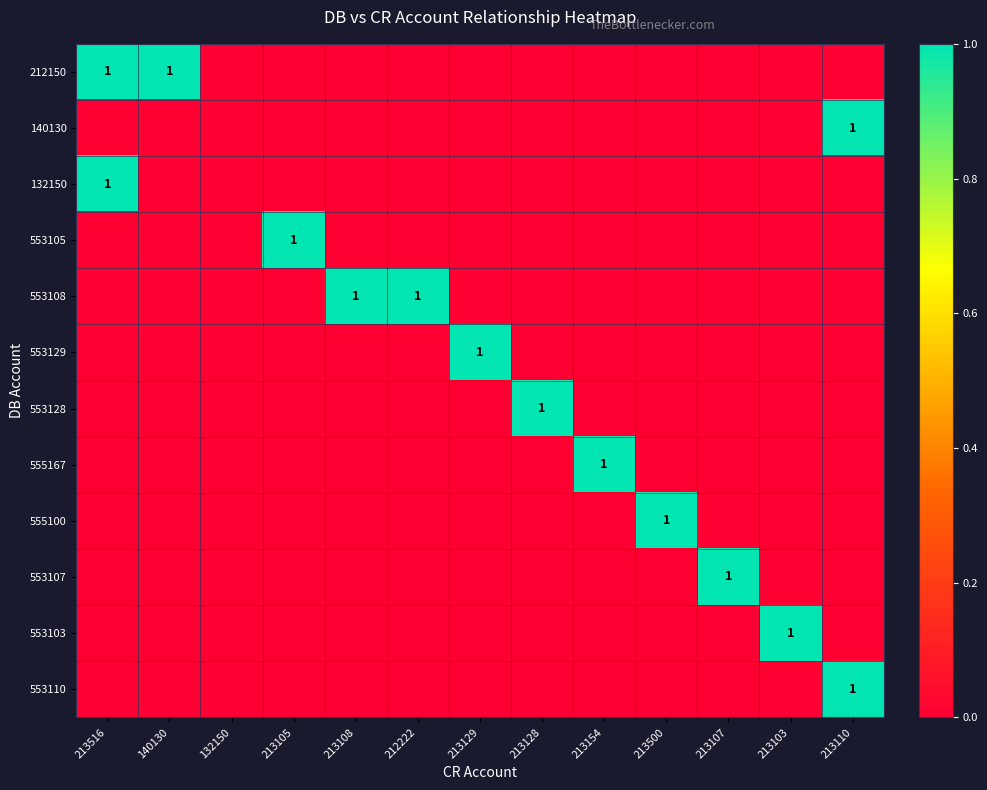

Which series has the largest total across all categories?

212150